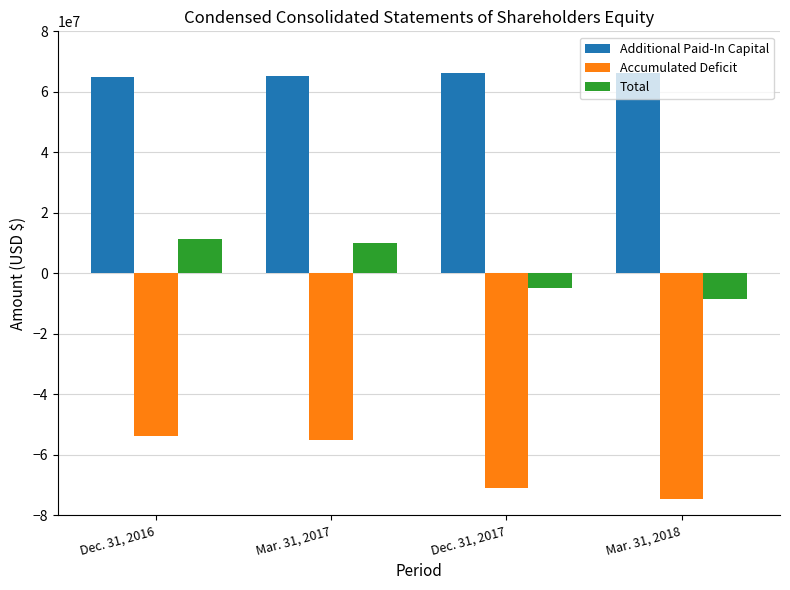

Which series changed the most between Dec. 31, 2016 and Mar. 31, 2018?

Accumulated Deficit